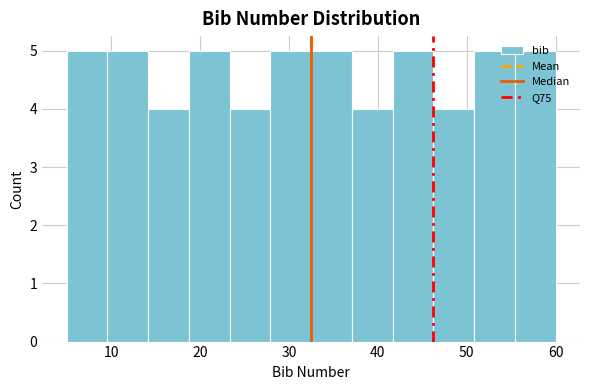

What is the height of the bar covering 5 to 10 on the x-axis? Neither the bar edges nor the heights are printed on the chart, so give them approximately, as read against the axes.

5